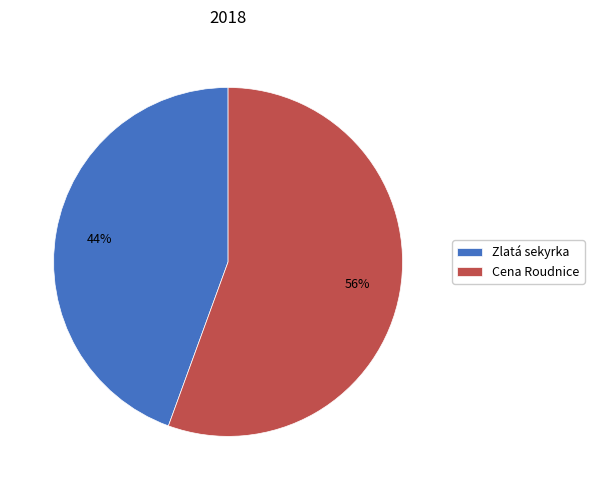

Combined, do Zlatá sekyrka and Cena Roudnice account for over 50%?

Yes